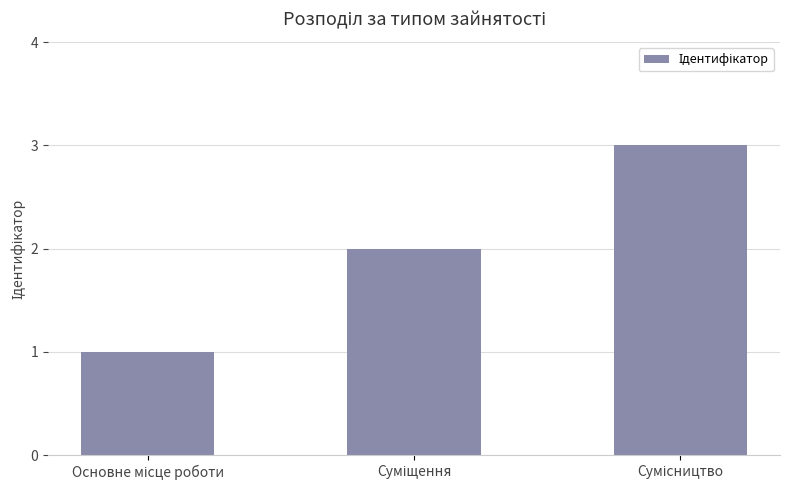

What is the sum of all values?

6